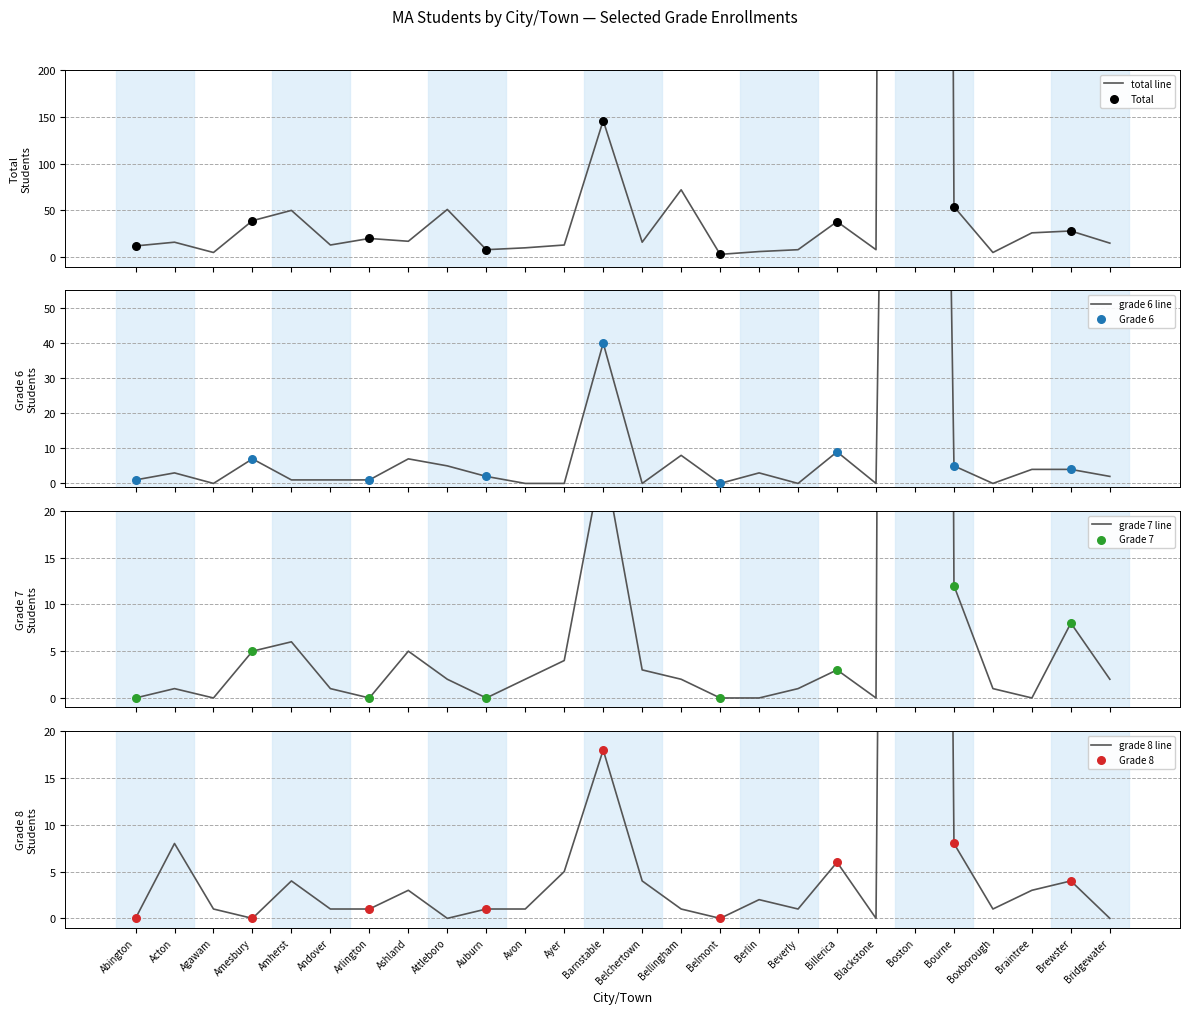

Which series has the largest total across all categories?

Total